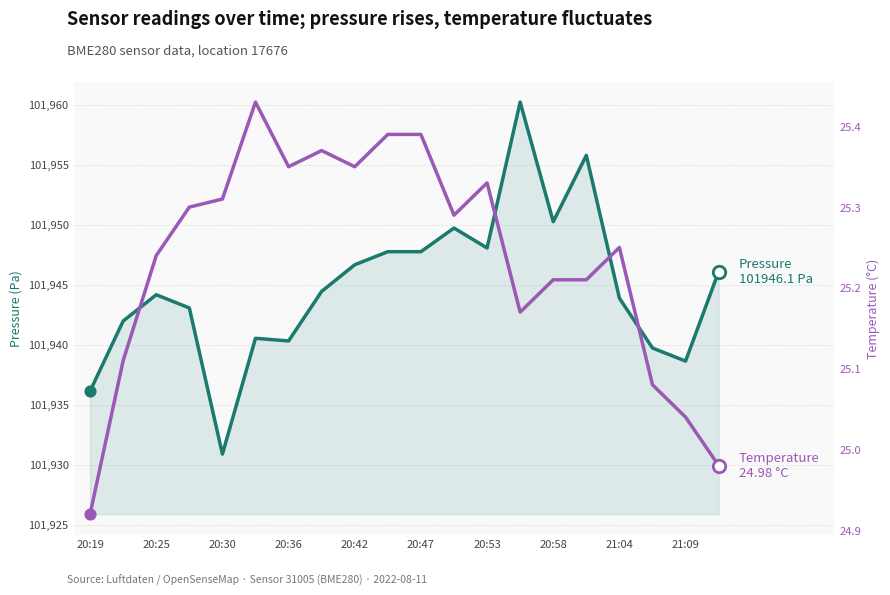

Is the value of pressure at 20:30 greater than the value of temperature at 13?

Yes